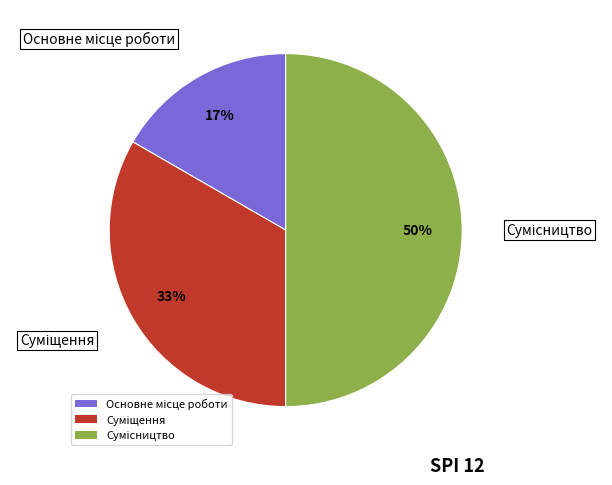

To the nearest percent, what is the average slice percentage?

33%